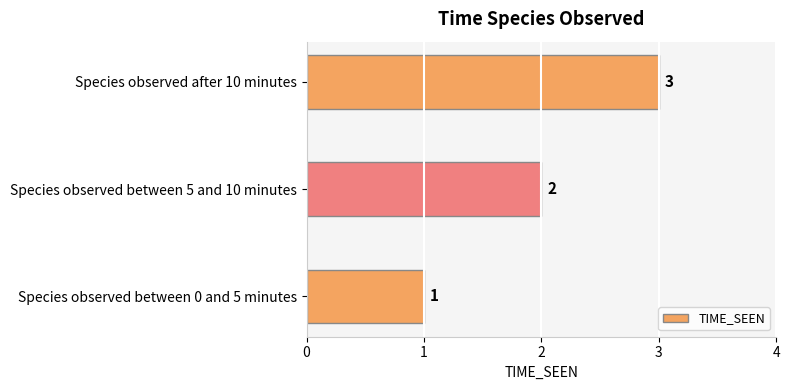

What is the sum of the values at Species observed after 10 minutes and Species observed between 0 and 5 minutes?

4